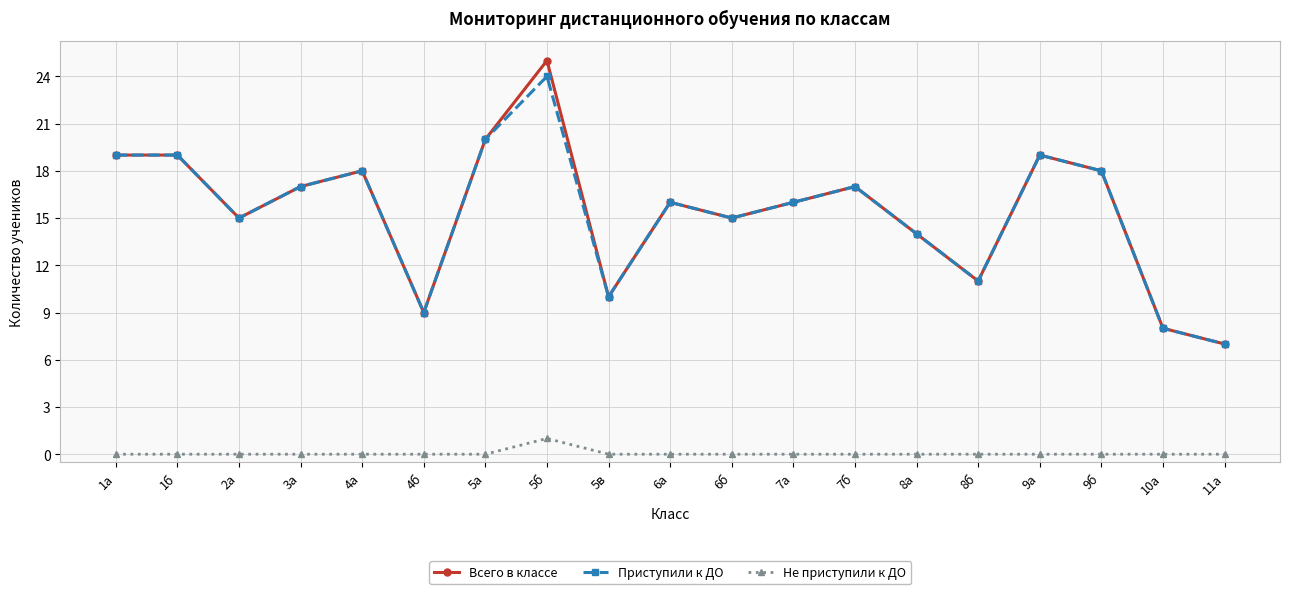

Count the number of categories in the chart.

19